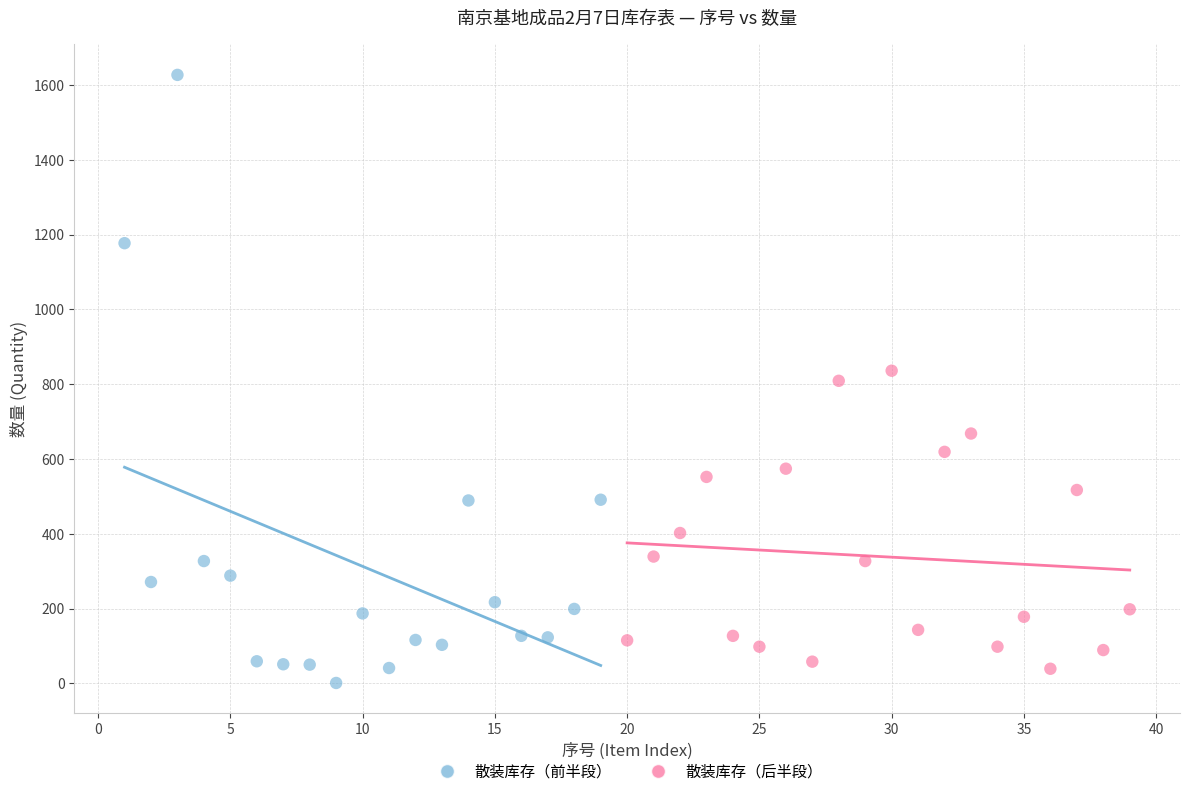

Which series has the widest spread of Y values?

散装库存（前半段）